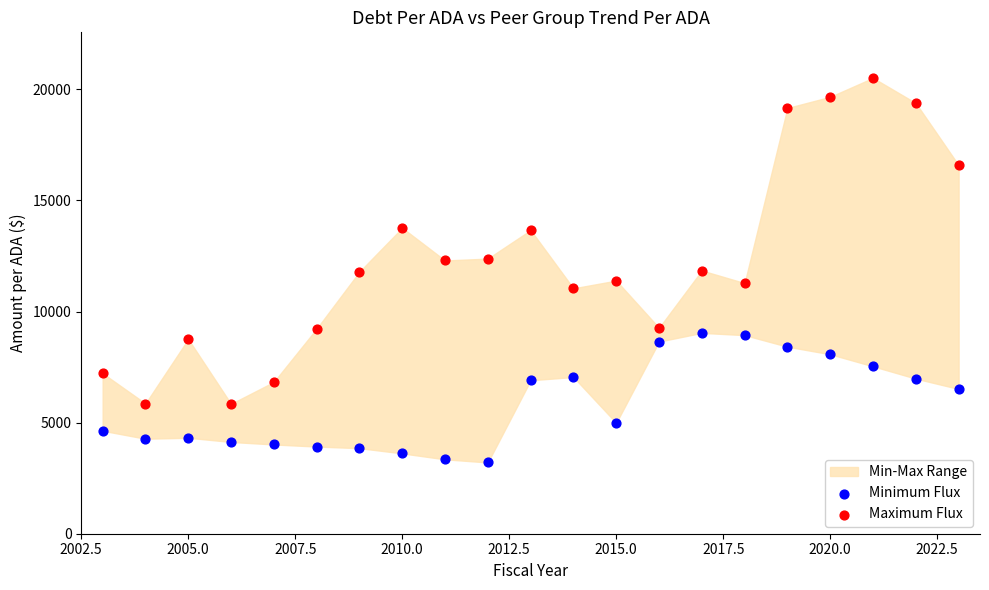

Across all data points, what is the range of X values (max minus min)?

20.0